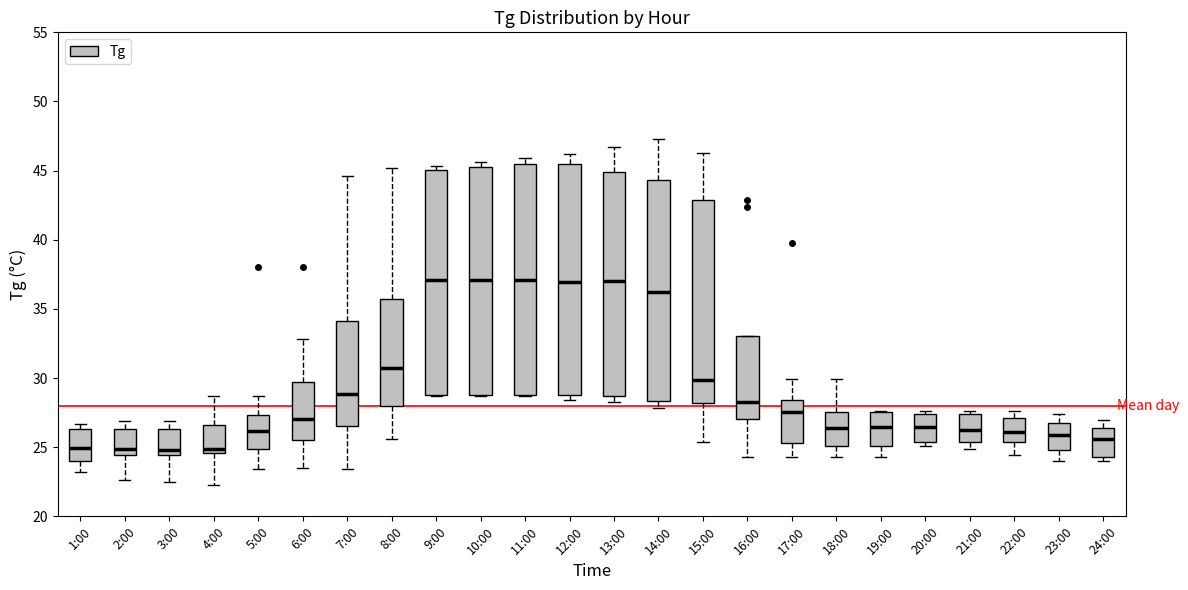

Reading left to right, transcribe this box plot: for each box, give where its median line is, the range the box spans, and where its two whiskers end, as read against the y-axis. The values are not printed on the chart, so give them approximately, as read against the axis.

1:00: median 25.0, box 24.0 to 26.5, whiskers 23.0 to 26.5 (just above the box's upper edge)
2:00: median 25.0, box 24.5 to 26.5, whiskers 22.5 to 27.0
3:00: median 25.0, box 24.5 to 26.5, whiskers 22.5 to 27.0
4:00: median 25.0, box 24.5 to 26.5, whiskers 22.5 to 28.5
5:00: median 26.0, box 25.0 to 27.5, whiskers 23.5 to 28.5
6:00: median 27.0, box 25.5 to 29.5, whiskers 23.5 to 33.0
7:00: median 29.0, box 26.5 to 34.0, whiskers 23.5 to 44.5
8:00: median 31.0, box 28.0 to 36.0, whiskers 25.5 to 45.0
9:00: median 37.0, box 29.0 to 45.0, whiskers 28.5 to 45.5
10:00: median 37.0, box 29.0 to 45.5, whiskers 28.5 to 45.5 (just above the box's upper edge)
11:00: median 37.0, box 29.0 to 45.5, whiskers 28.5 to 46.0
12:00: median 37.0, box 29.0 to 45.5, whiskers 28.5 to 46.0
13:00: median 37.0, box 28.5 to 45.0, whiskers 28.5 (just below the box's lower edge) to 46.5
14:00: median 36.5, box 28.5 to 44.5, whiskers 28.0 to 47.5
15:00: median 30.0, box 28.0 to 43.0, whiskers 25.5 to 46.5
16:00: median 28.5, box 27.0 to 33.0, whiskers 24.5 to 33.0
17:00: median 27.5, box 25.5 to 28.5, whiskers 24.5 to 30.0
18:00: median 26.5, box 25.0 to 27.5, whiskers 24.5 to 30.0
19:00: median 26.5, box 25.0 to 27.5, whiskers 24.5 to 27.5
20:00: median 26.5, box 25.5 to 27.5, whiskers 25.0 to 27.5 (just above the box's upper edge)
21:00: median 26.5, box 25.5 to 27.5, whiskers 25.0 to 27.5 (just above the box's upper edge)
22:00: median 26.0, box 25.5 to 27.0, whiskers 24.5 to 27.5
23:00: median 26.0, box 25.0 to 27.0, whiskers 24.0 to 27.5
24:00: median 25.5, box 24.5 to 26.5, whiskers 24.0 to 27.0